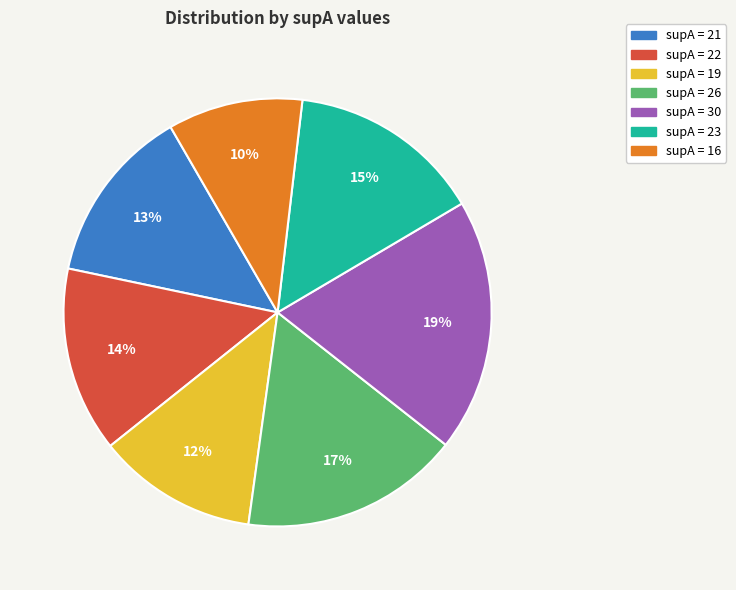

How many slices are in this pie chart?

7